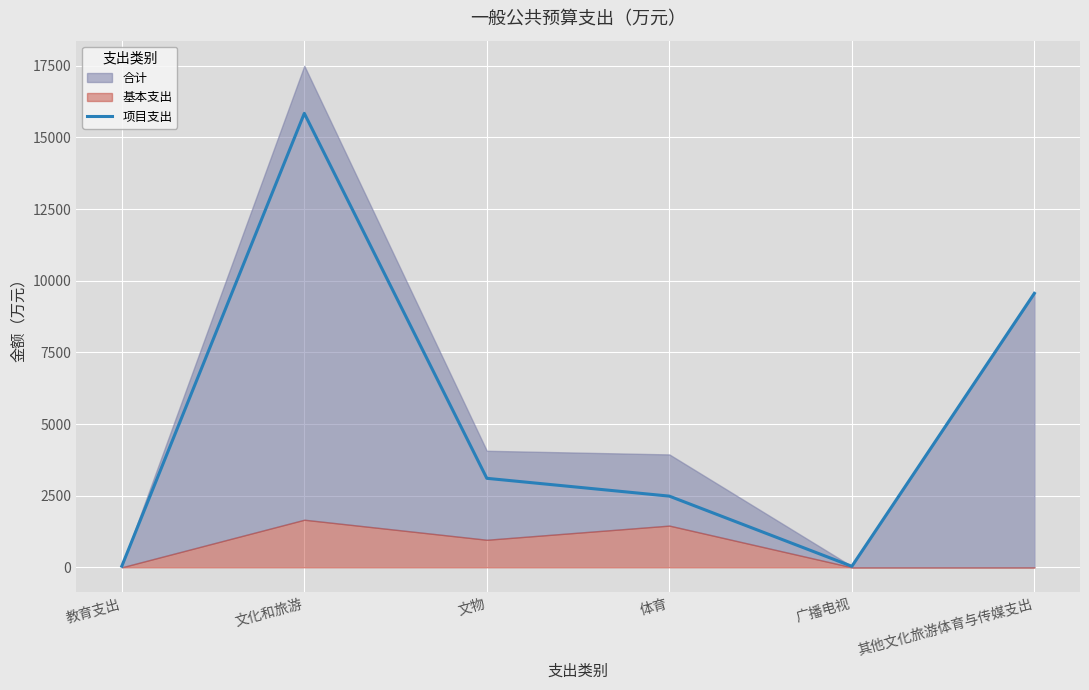

Where is the first local minimum?

广播电视